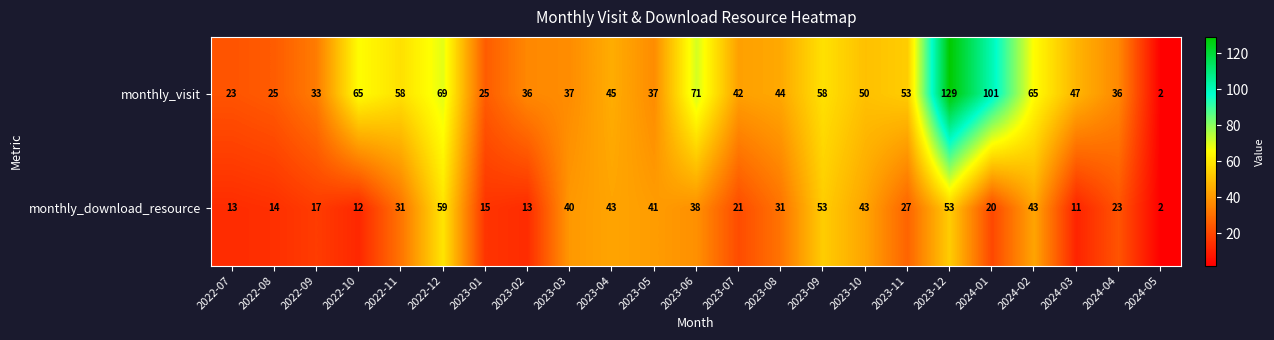

List the series in order of their peak value, highest first.

monthly_visit, monthly_download_resource